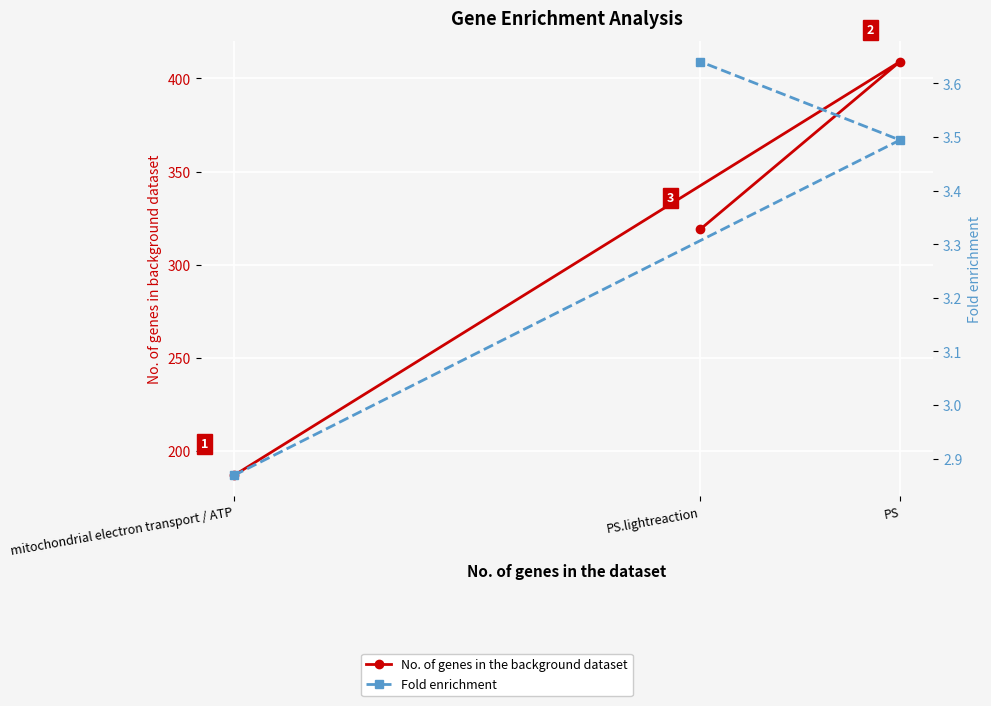

Which category has the lowest value across all series?

mitochondrial electron transport / ATP